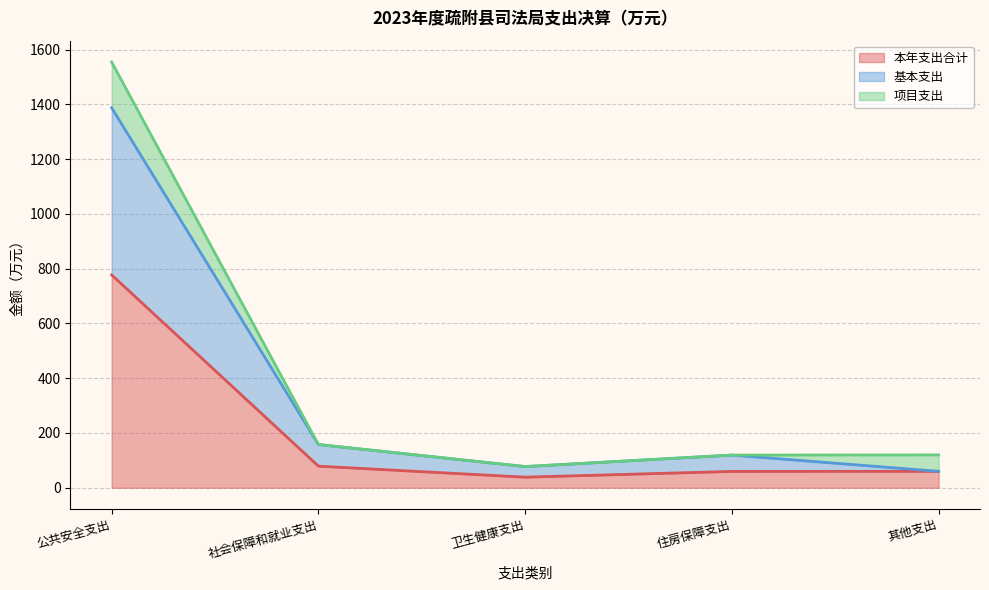

True or false: 本年支出合计 has more than 0 interior local peaks.

False